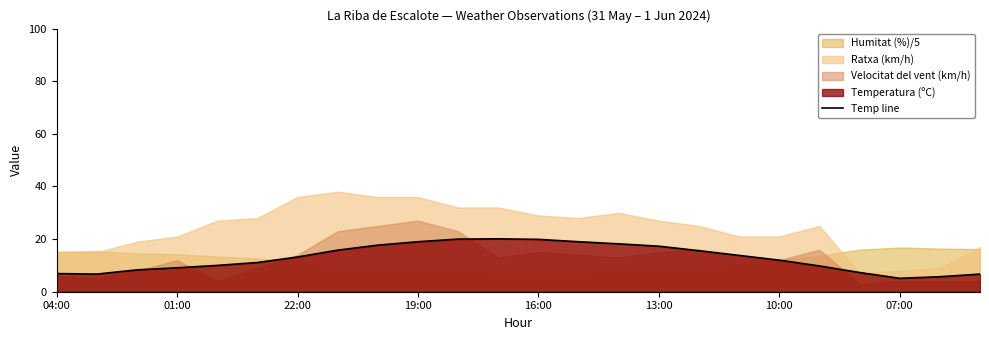

The Temp line series shows 10.9 at 13:00. True or false?

False